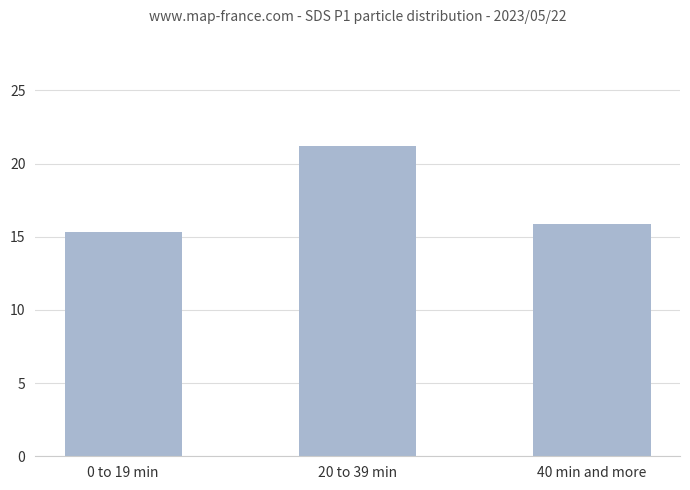

What is the maximum value shown in the chart?

21.2